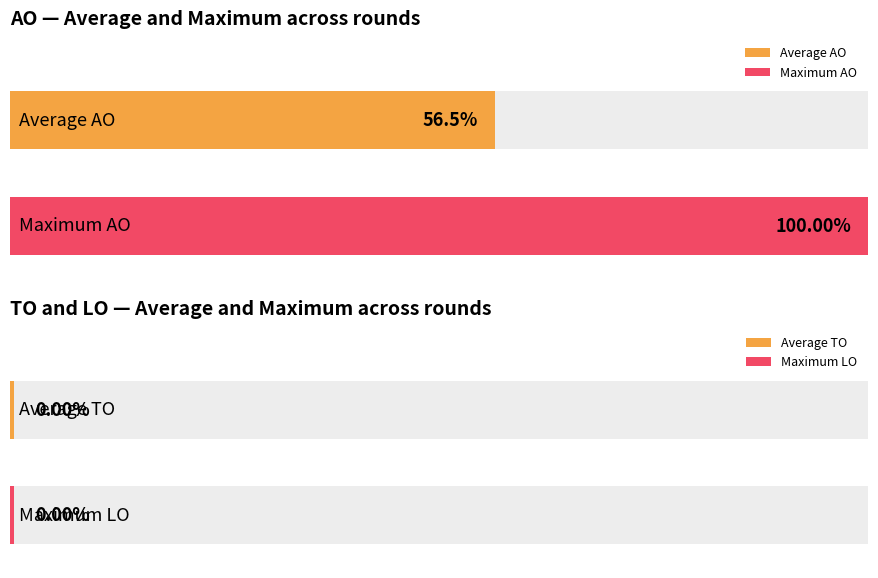

Rank the series by their maximum value, from highest to lowest.

AO, TO, LO